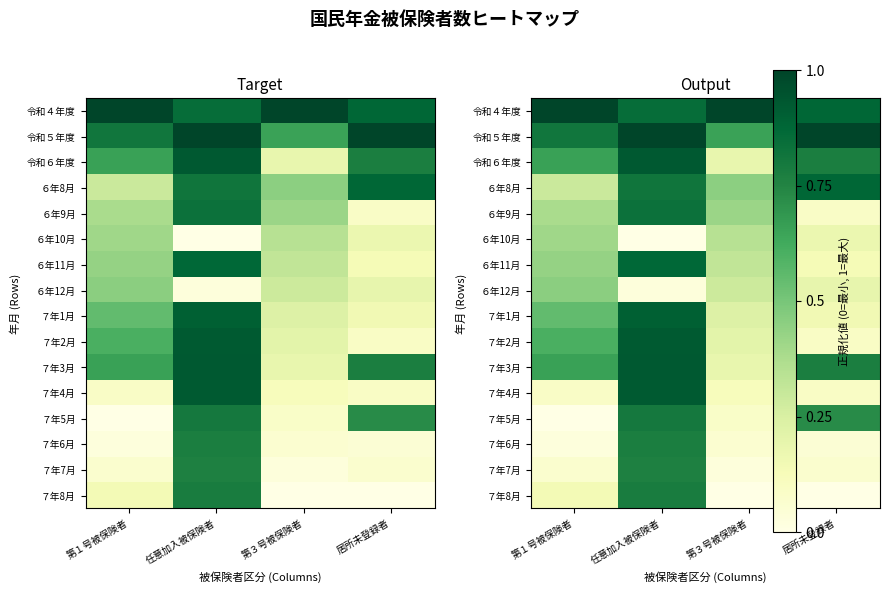

What is the difference between the highest and lowest values at 居所未登録者?

1.0